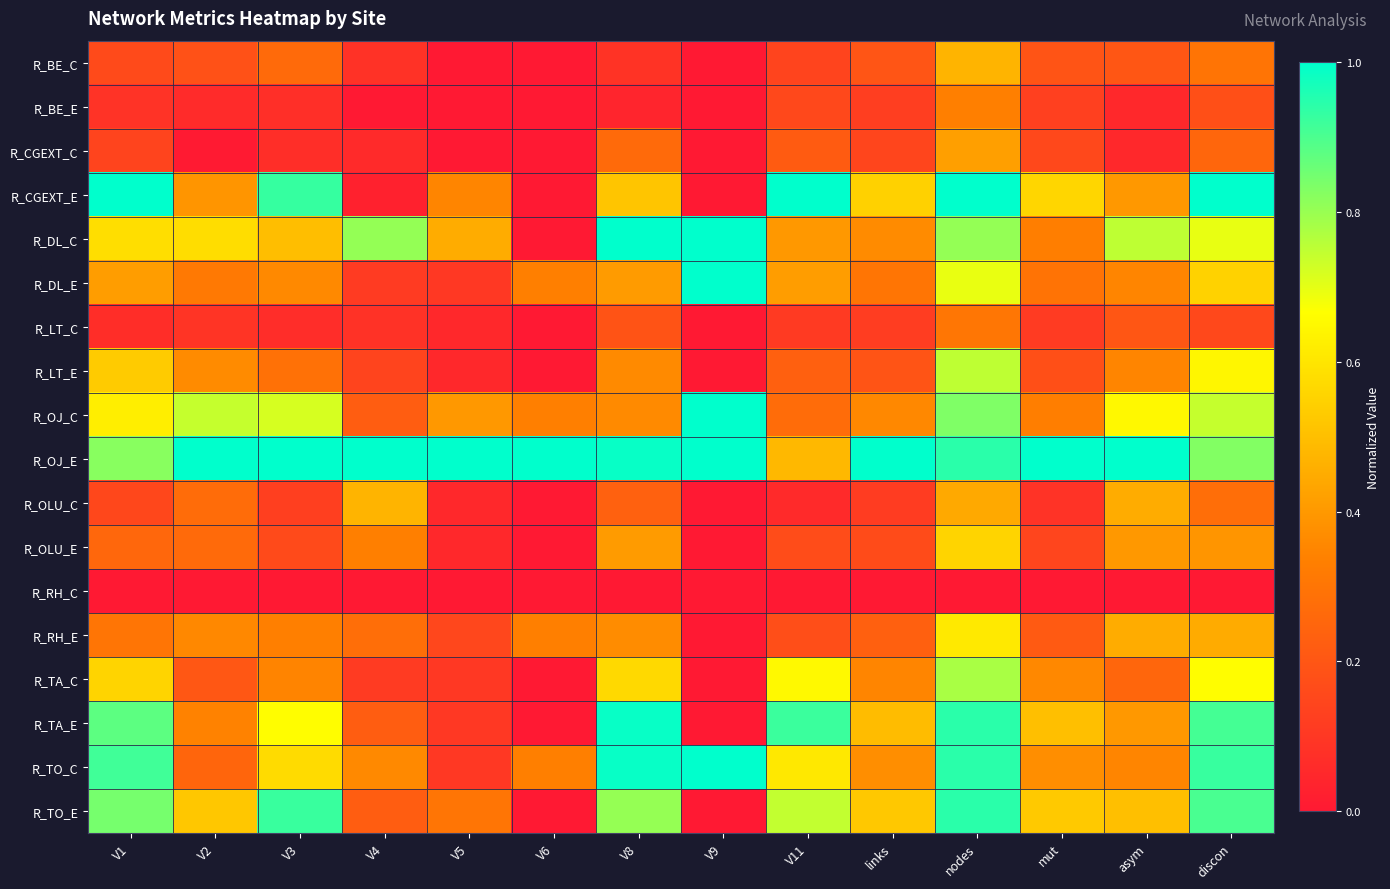

At which category is the sum across all series the highest?

nodes